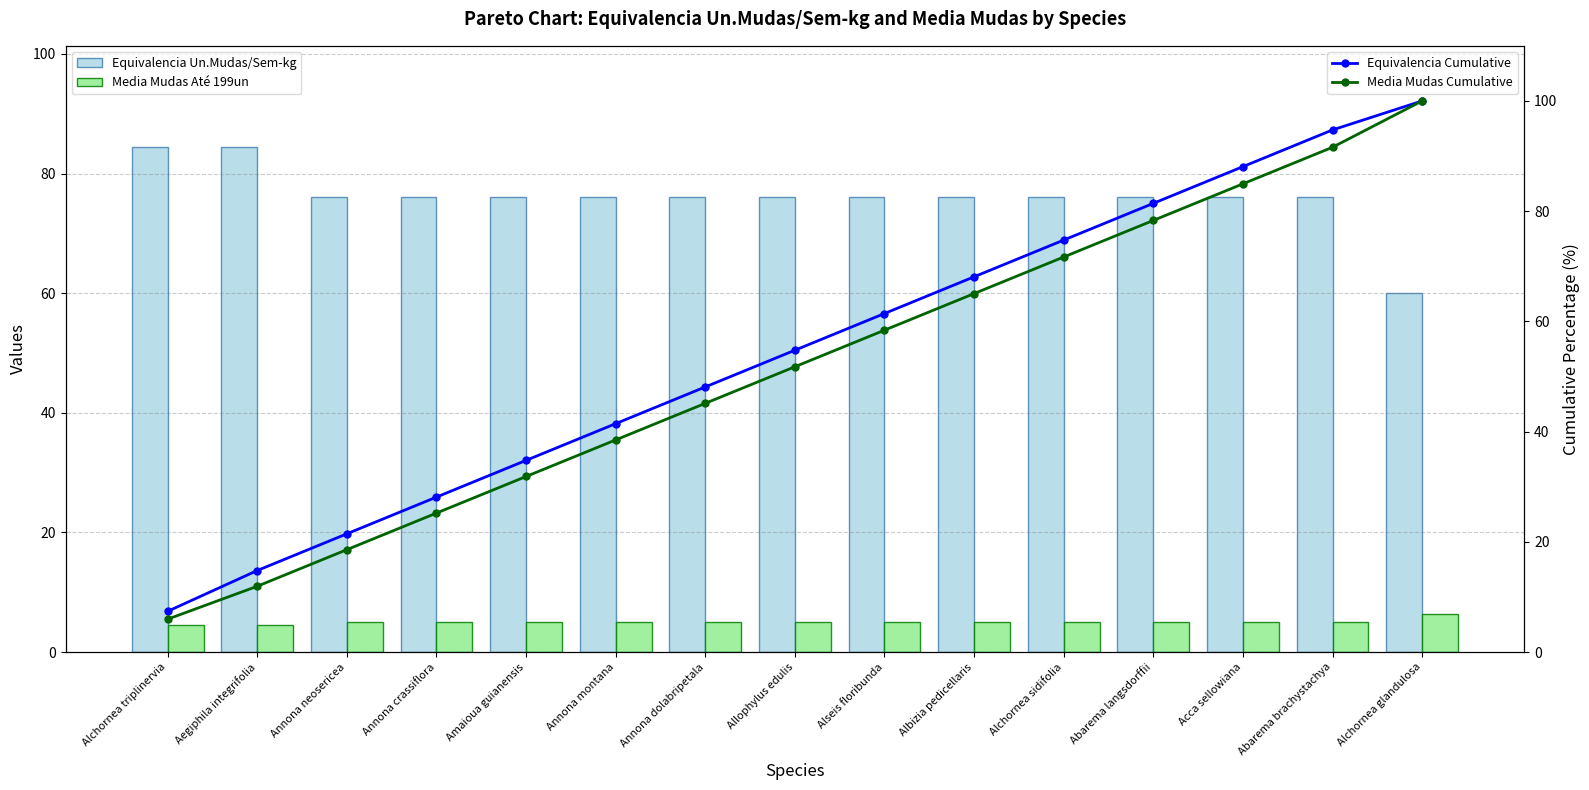

What is the difference between the maximum and second lowest values in the Media Mudas Até 199un series?

1.8